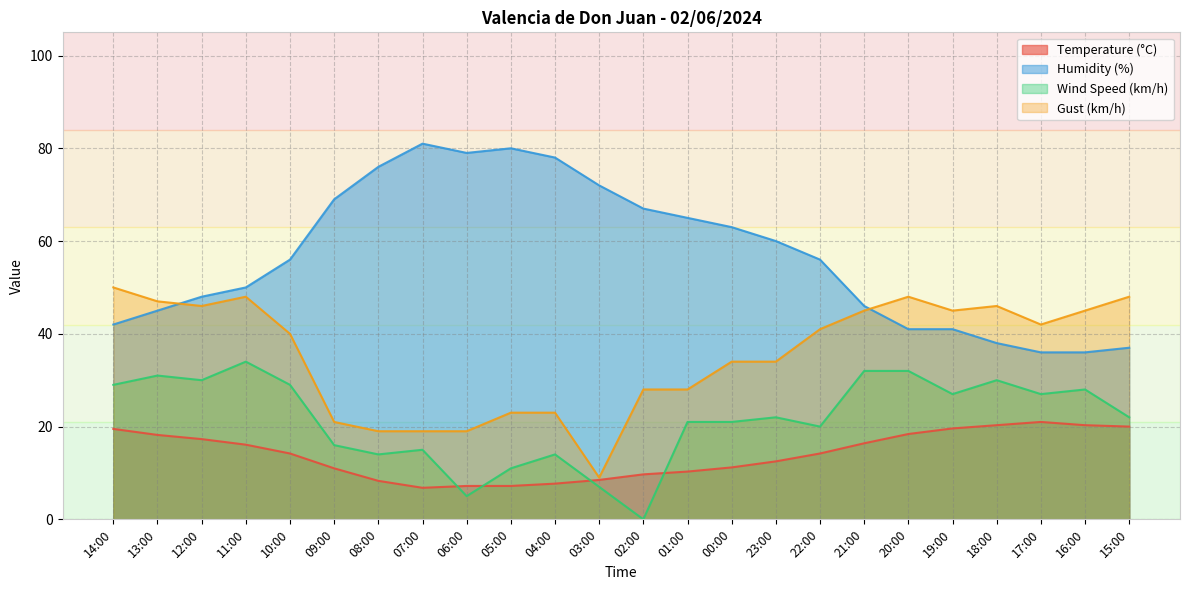

The value of Humidity (%) at 03:00 is 72.0. True or false?

True